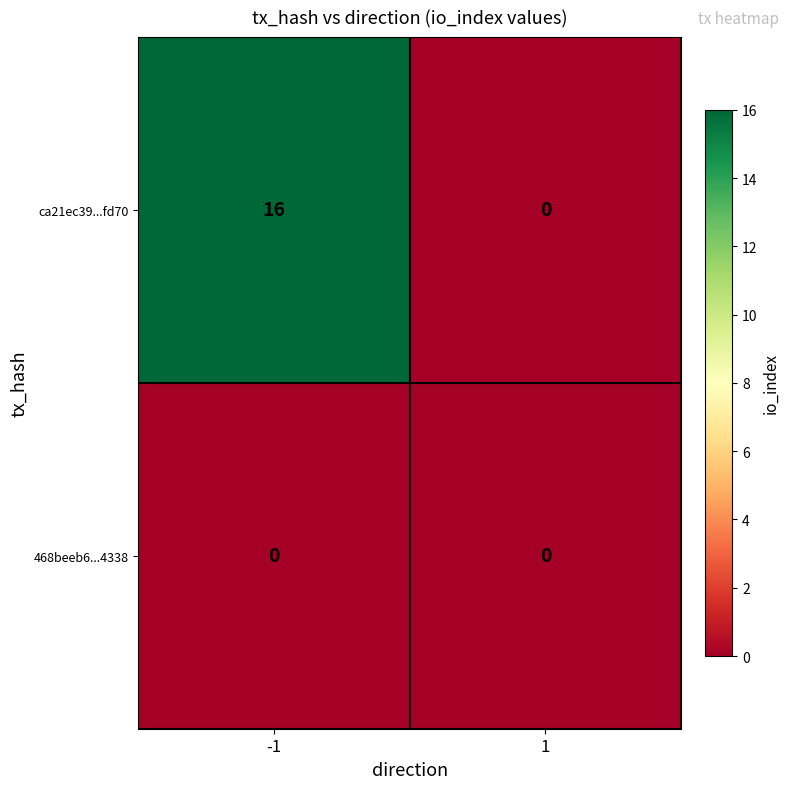

Which series has the largest range (max minus min)?

ca21ec39...fd70